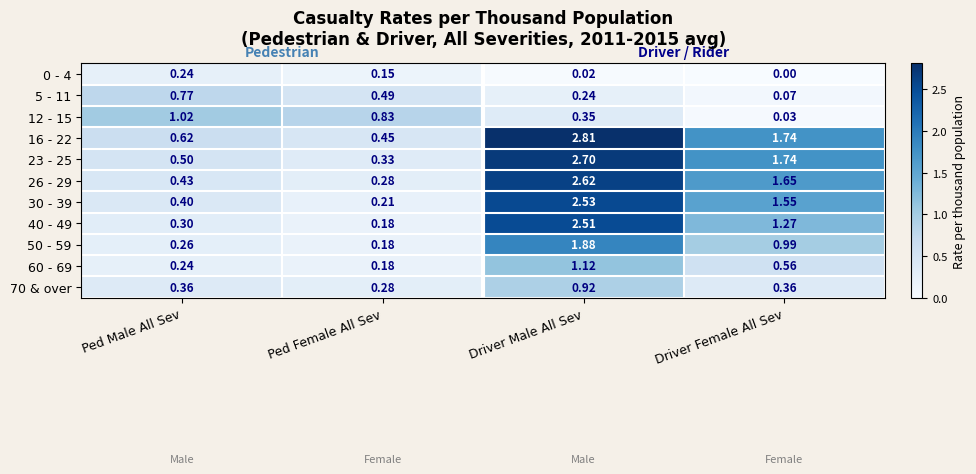

Between Ped Female All Sev and Driver Female All Sev, which series saw the biggest shift?

23 - 25